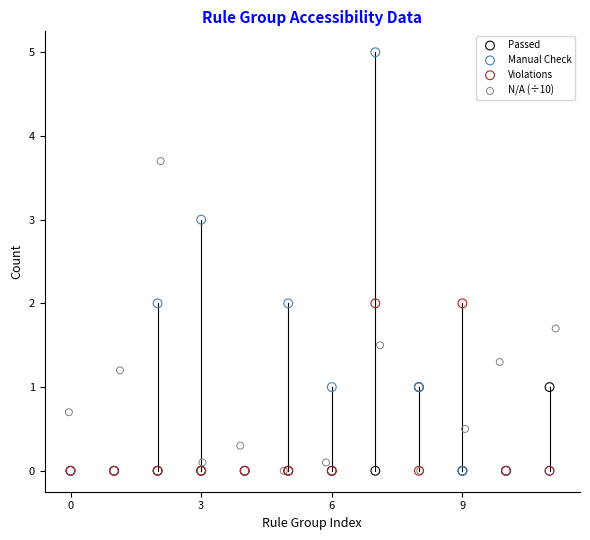

Which series has the widest spread of Y values?

Manual Check